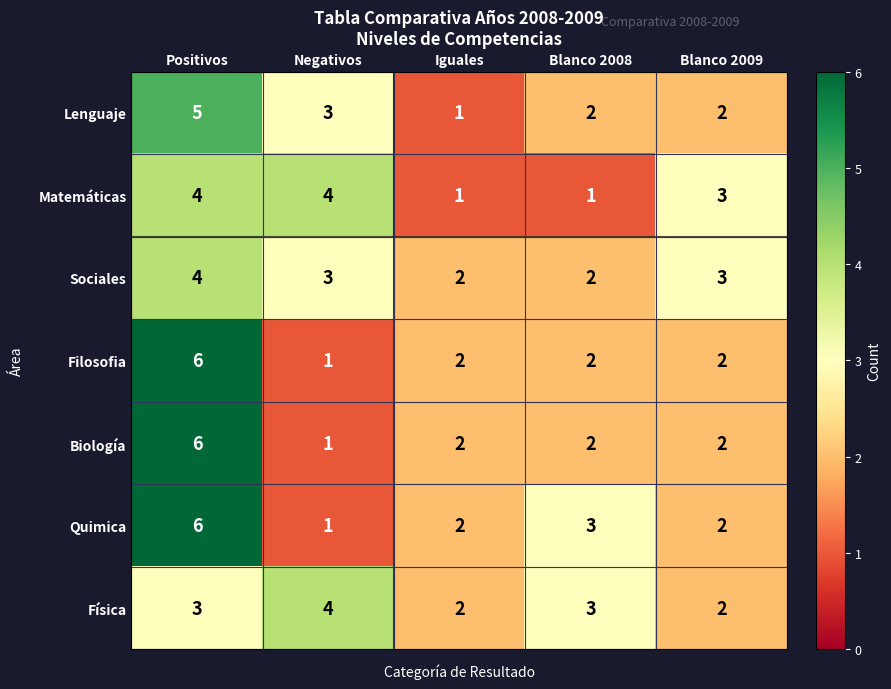

At which category is the sum across all series the highest?

Positivos